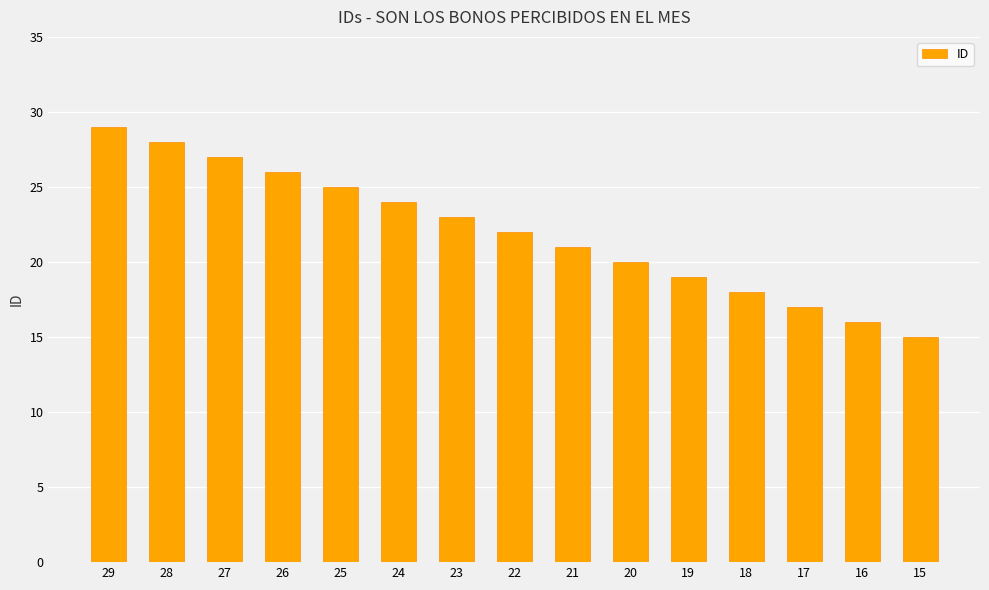

What is the sum of the values at 25 and 18?

43